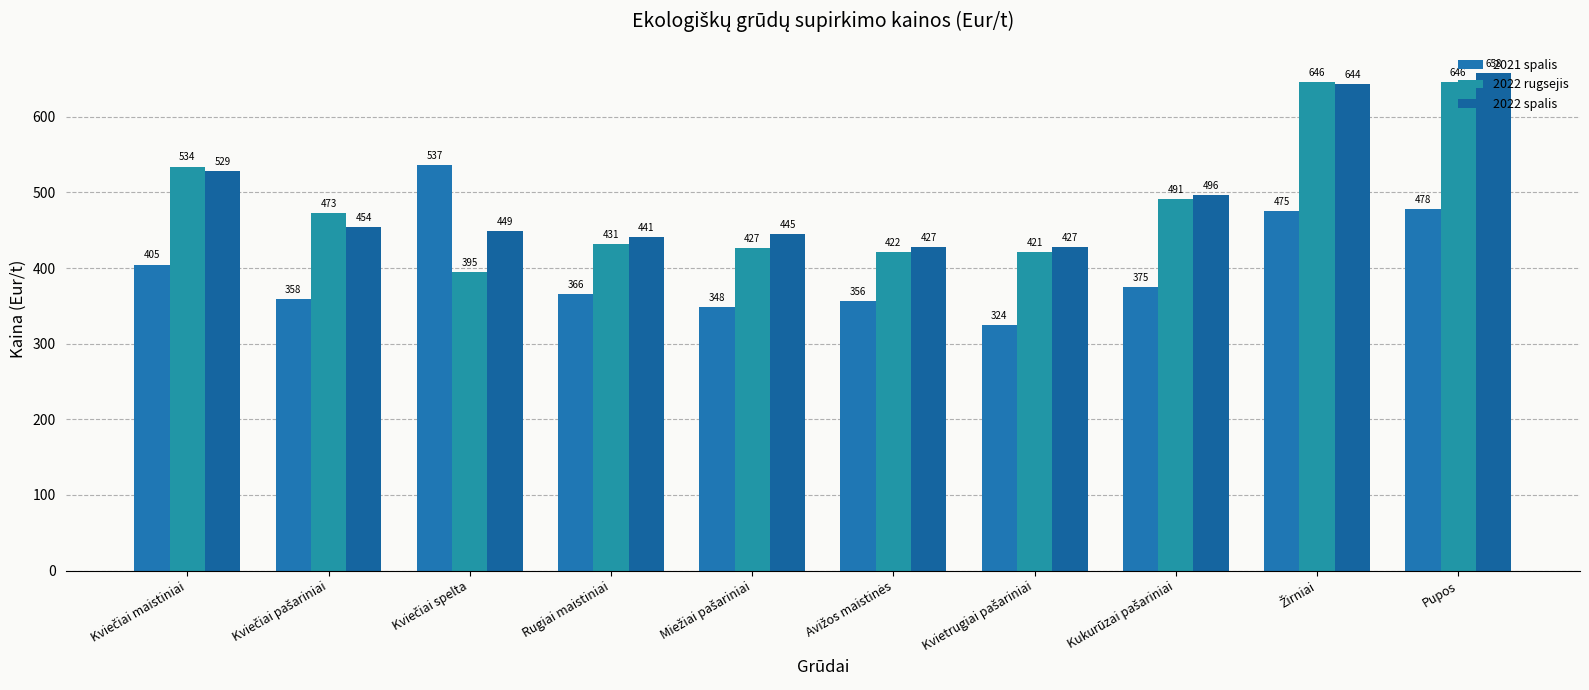

Which label corresponds to the smallest value in the chart?

Kvietrugiai pašariniai